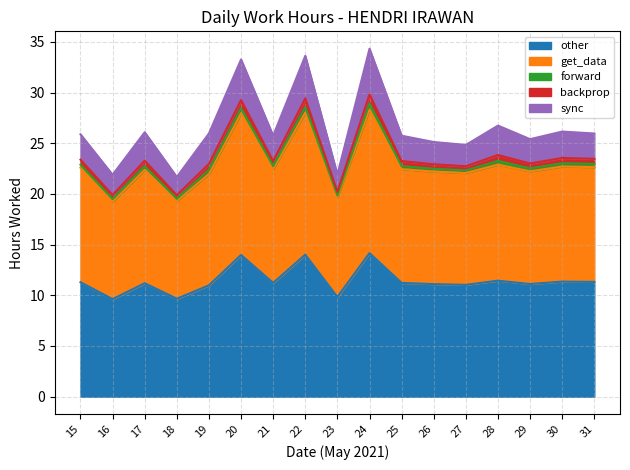

Reading left to right, transcribe all the data shown in this chart.

other: 11.3	9.6	11.2	9.7	11.0	14.0	11.2	14.0	9.8	14.2	11.2	11.1	11.0	11.4	11.1	11.3	11.3
get_data: 11.3	9.6	11.2	9.7	11.0	14.0	11.2	14.0	9.8	14.2	11.2	11.1	11.0	11.4	11.1	11.3	11.3
forward: 0.3	0.2	0.3	0.2	0.4	0.5	0.3	0.6	0.2	0.6	0.3	0.3	0.2	0.4	0.3	0.3	0.3
backprop: 0.5	0.4	0.6	0.3	0.6	0.8	0.5	0.8	0.3	0.9	0.5	0.4	0.4	0.6	0.5	0.5	0.5
sync: 2.5	2.0	2.8	1.8	3.0	4.0	2.5	4.2	1.7	4.5	2.5	2.2	2.1	2.9	2.4	2.6	2.5